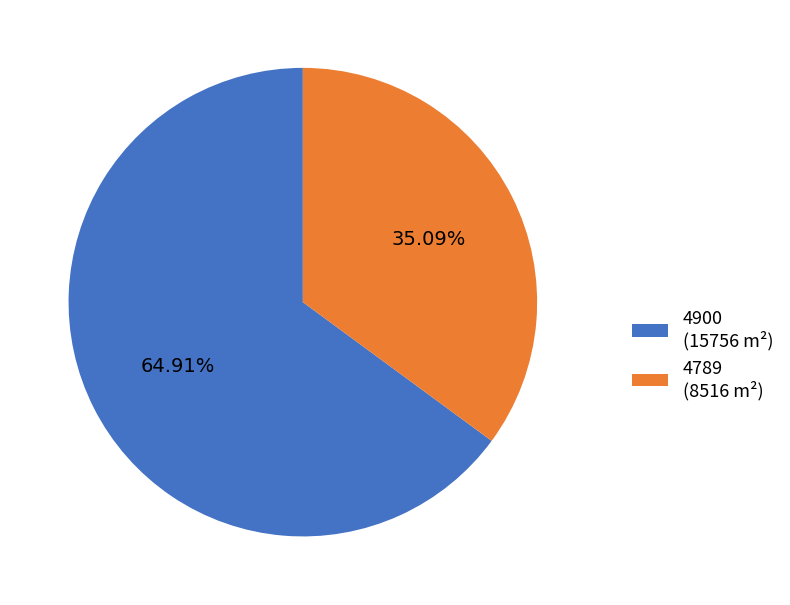

To the nearest percent, what is the combined percentage of 4900 and 4789?

100%